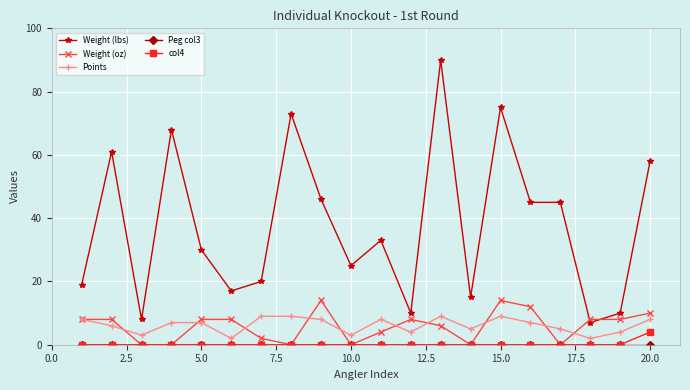

Which series has the largest range (max minus min)?

Weight (lbs)